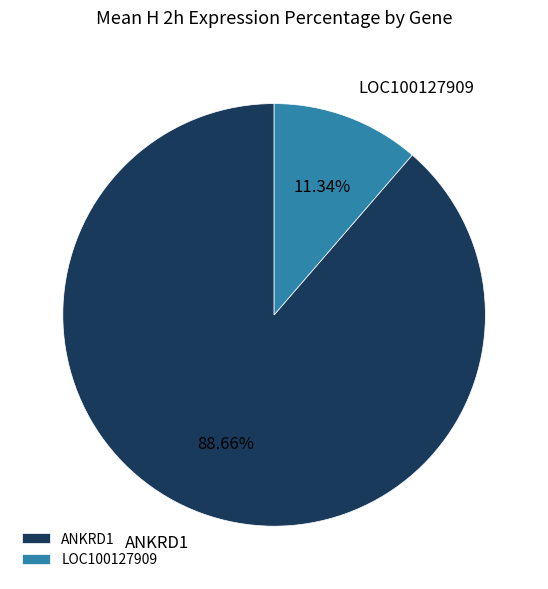

To the nearest percent, what percentage of the pie is ANKRD1?

89%